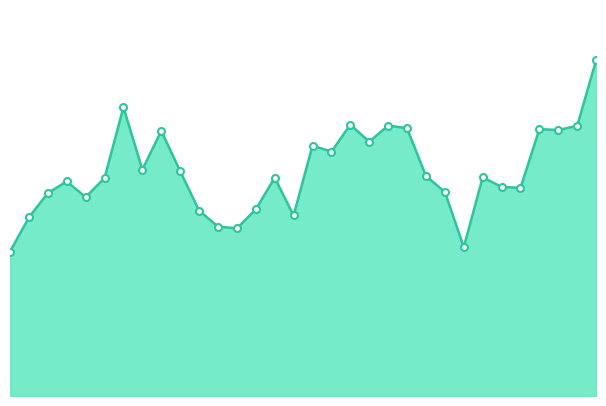

Is this an area chart (filled region under the line)?

Yes